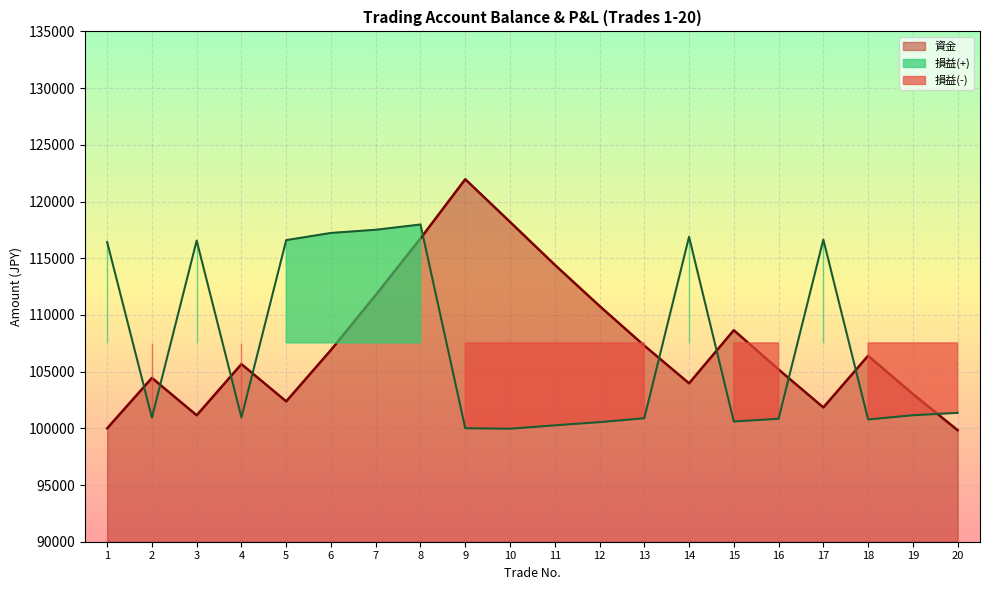

What is the average value of the 損益金額 series?

107206.1